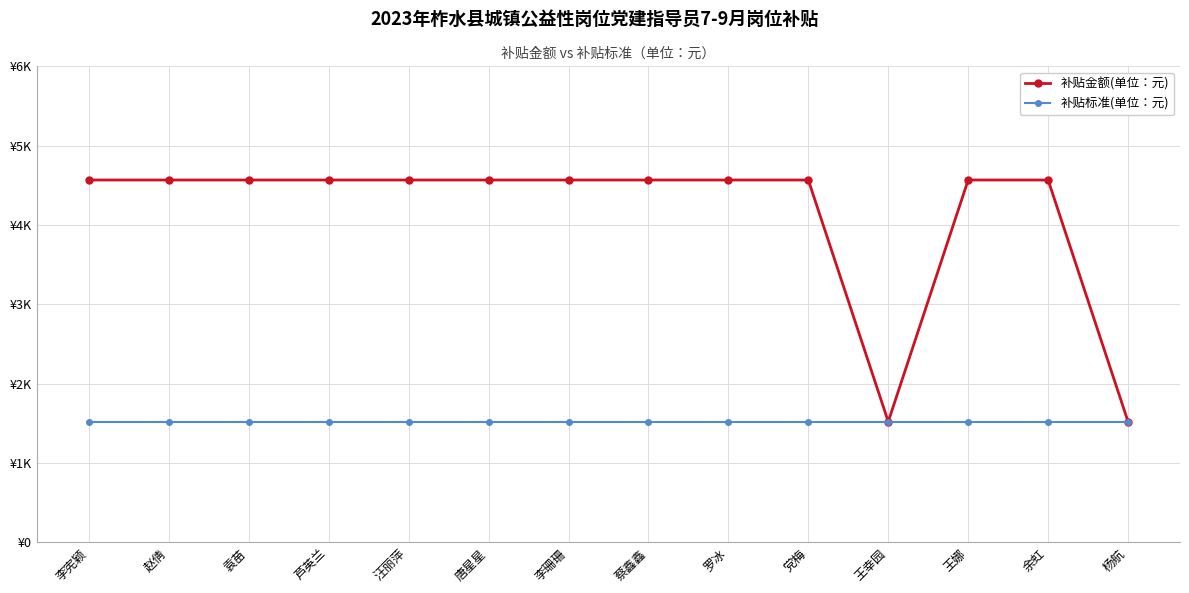

What is the total value across all series at 汪丽萍?

6090.0